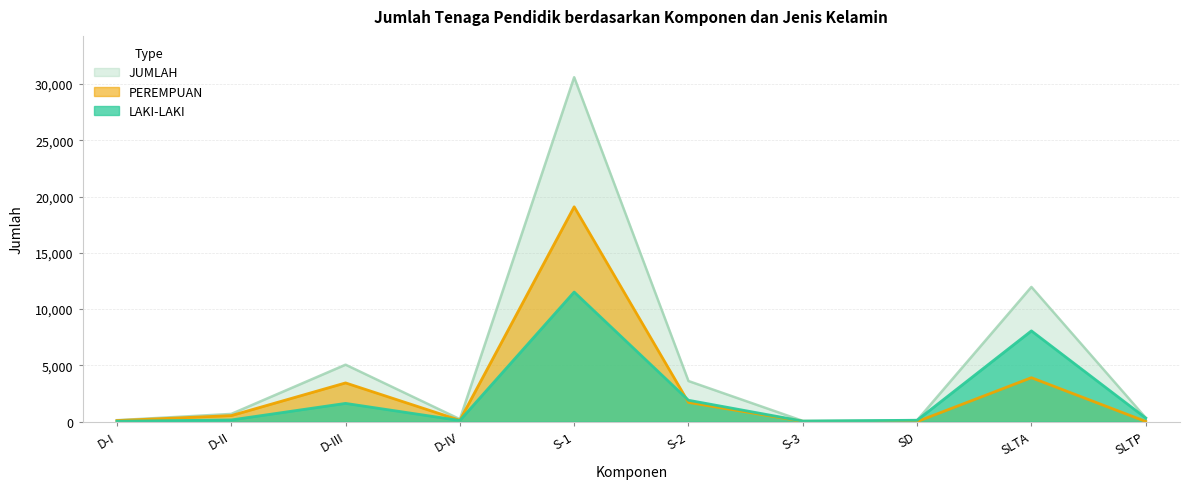

What is the label of the 8th point from the right?

D-III